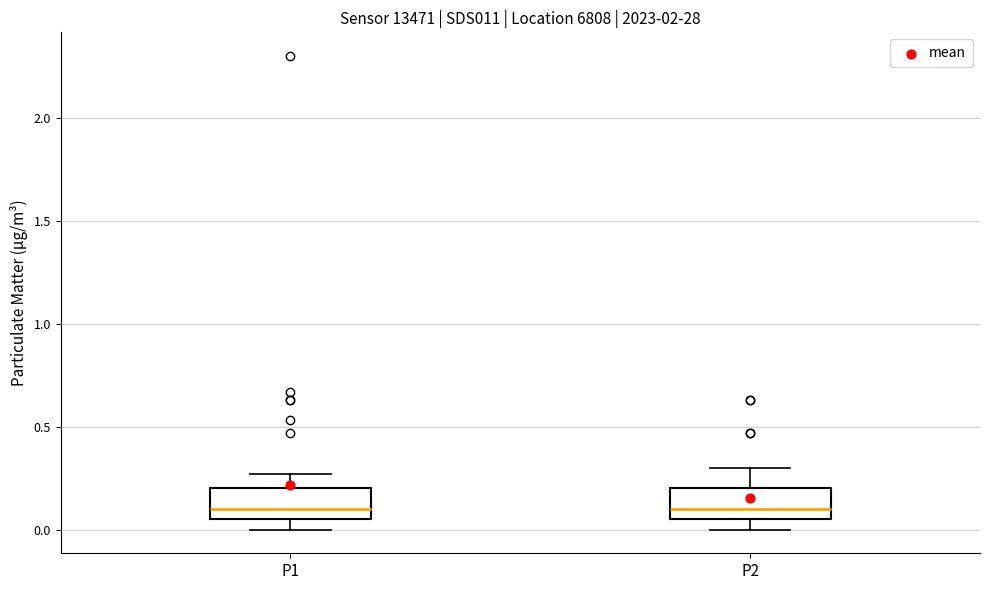

Reading left to right, read every box against the y-axis: the position of its median line, the range the box covers, and the ends of its whiskers. The values are not printed on the chart, so give them approximately, as read against the axis.

P1: median 0.10, box 0.05 to 0.20, whiskers 0.00 to 0.25
P2: median 0.10, box 0.05 to 0.20, whiskers 0.00 to 0.30